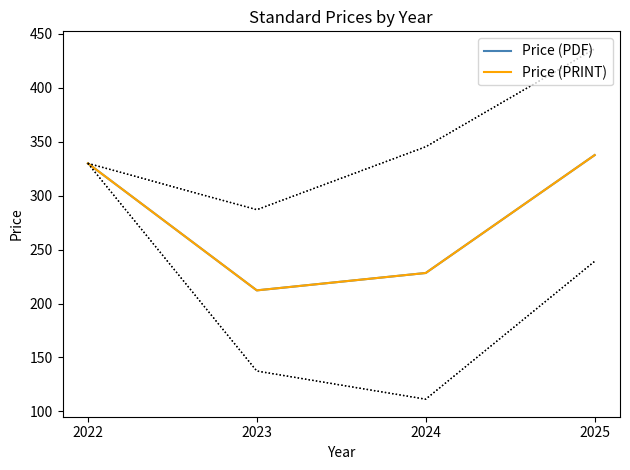

Between 2023 and 2024, which is larger?

2024